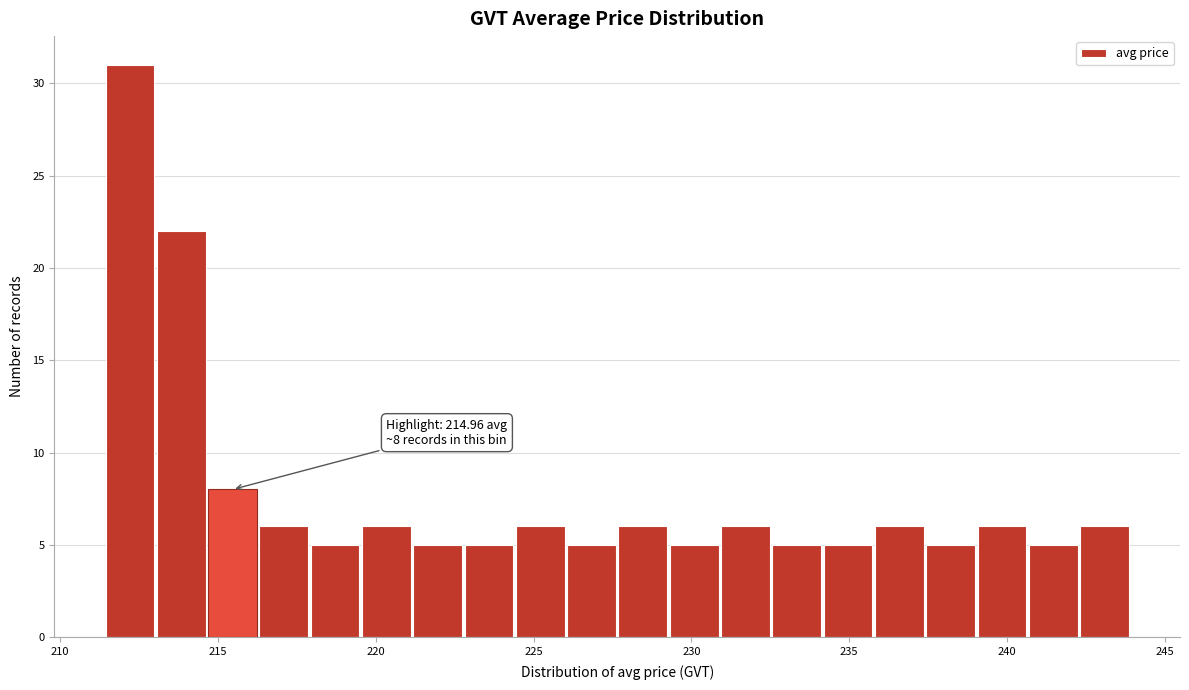

Around what value on the x-axis is the tallest bar? Give the approximate position of its centre, as read against the axis.

212.0